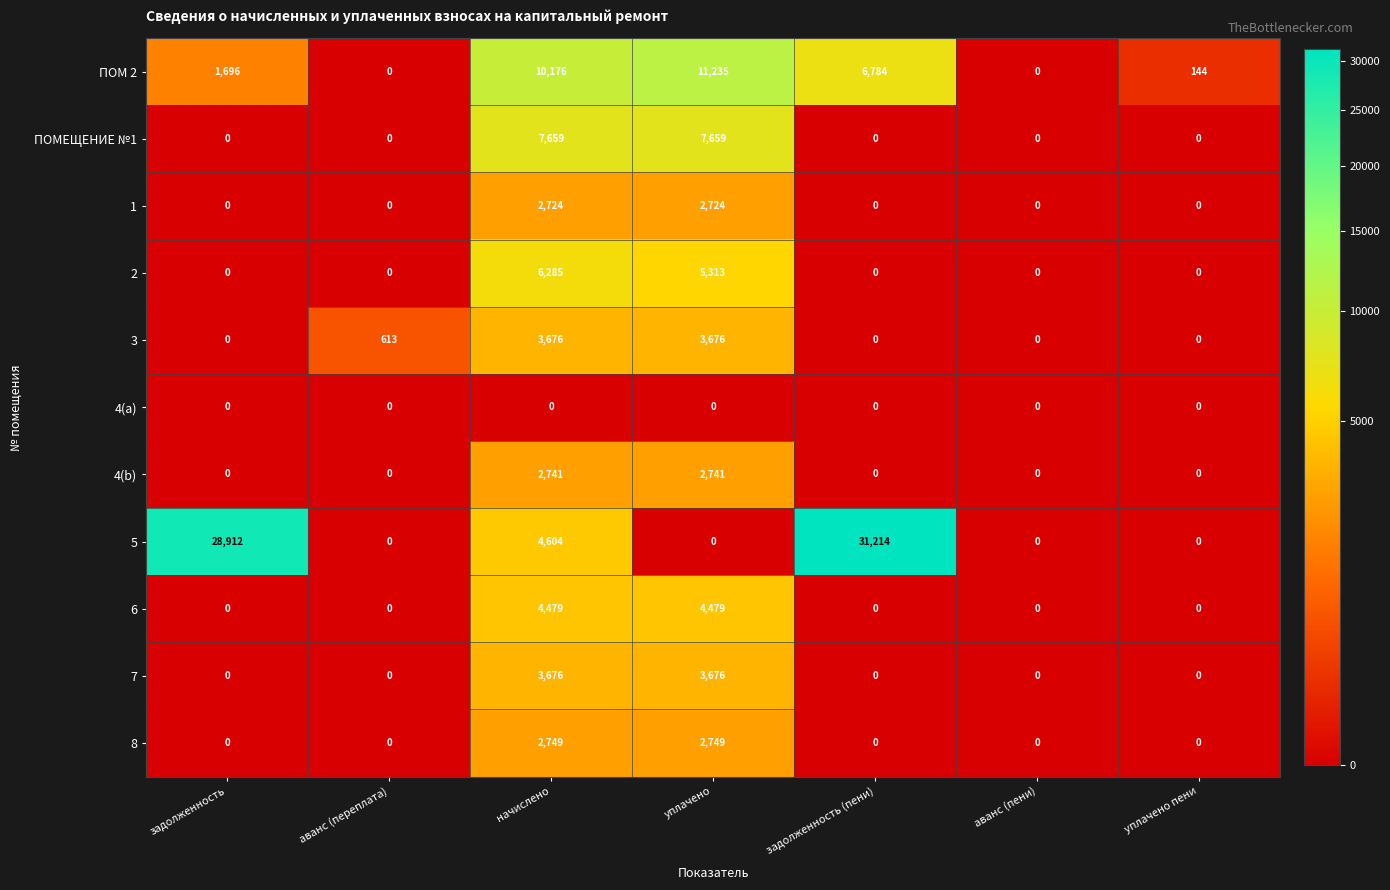

How many values in the 7 series exceed 0?

2